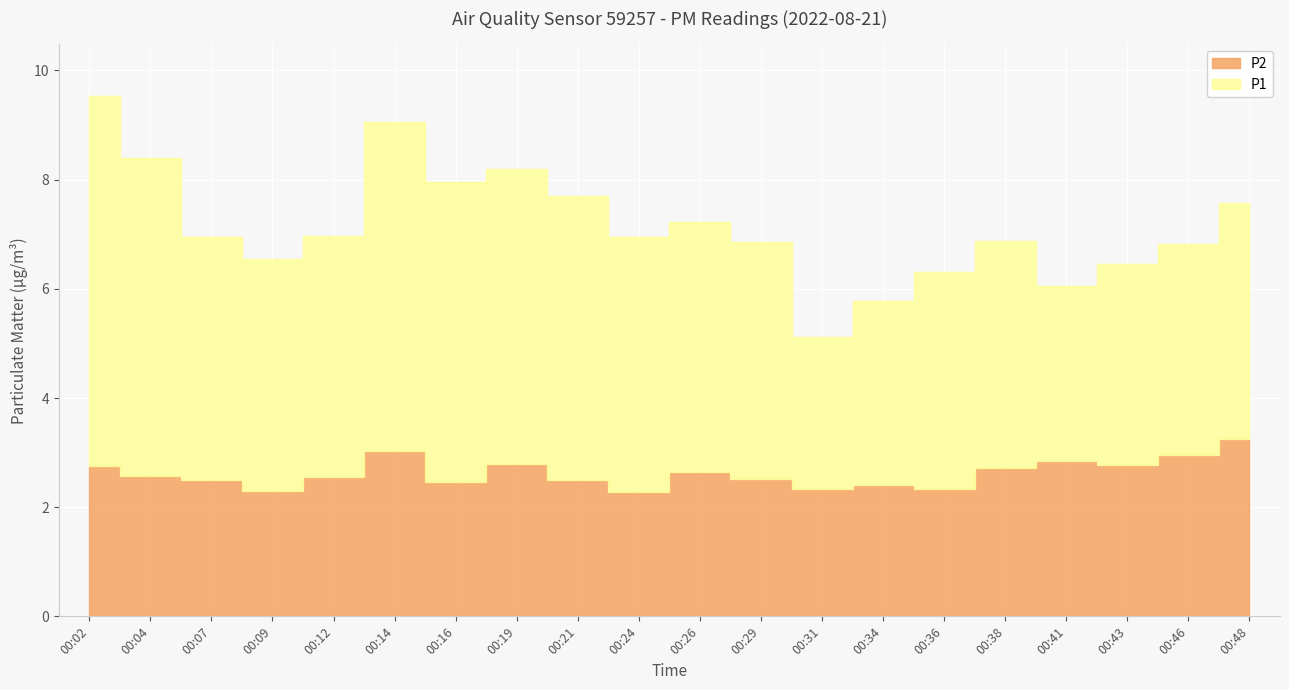

What is the value of the P2 point at the 6th from the left?

3.0